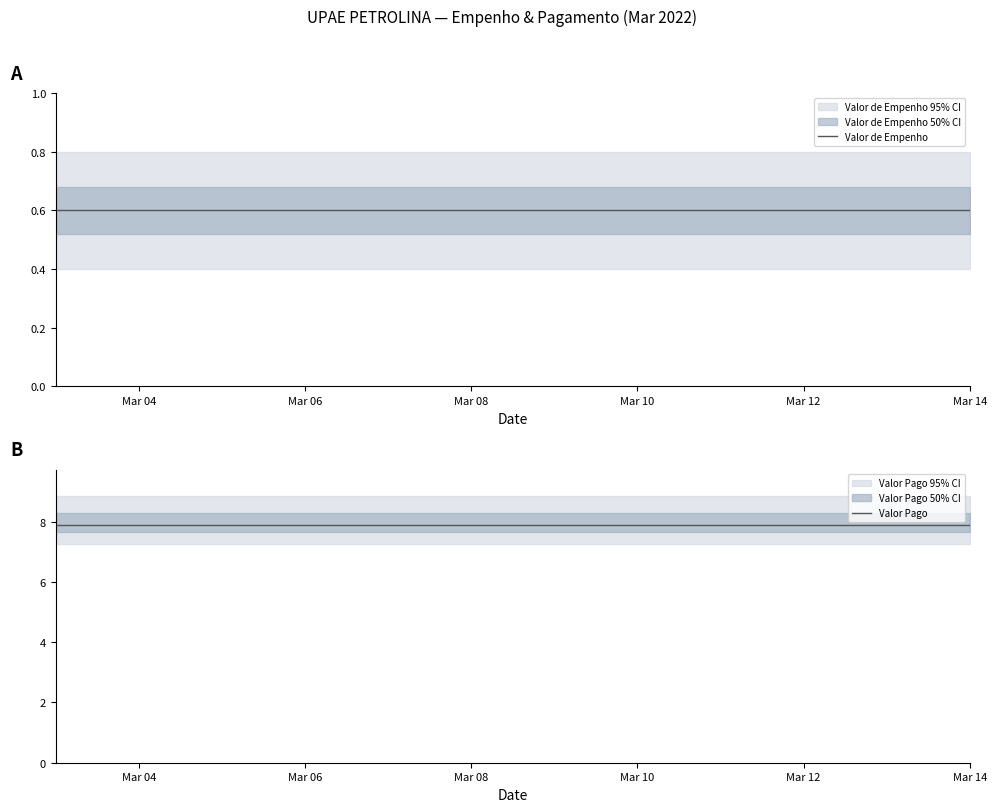

At Mar 04, list the series in order from largest to smallest.

Valor Pago, Valor de Empenho